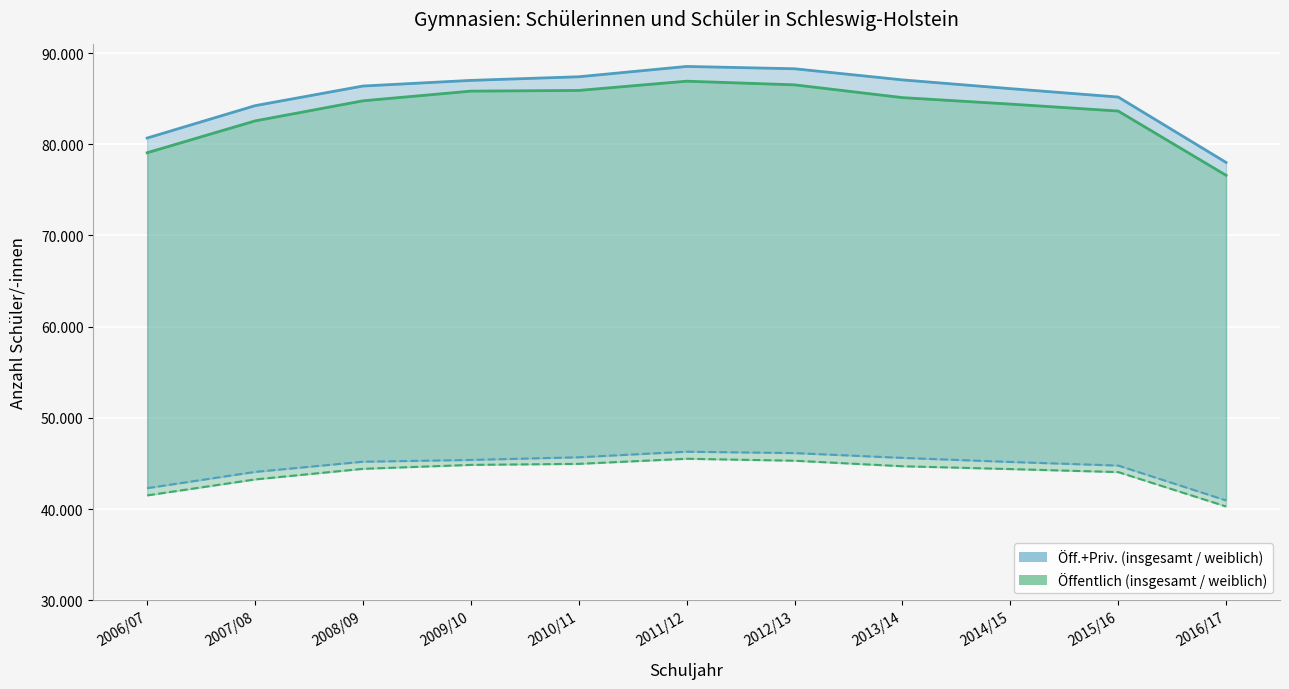

Which series changed the most between 2006/07 and 2008/09?

Schüler insgesamt (öff.+priv.) Linie